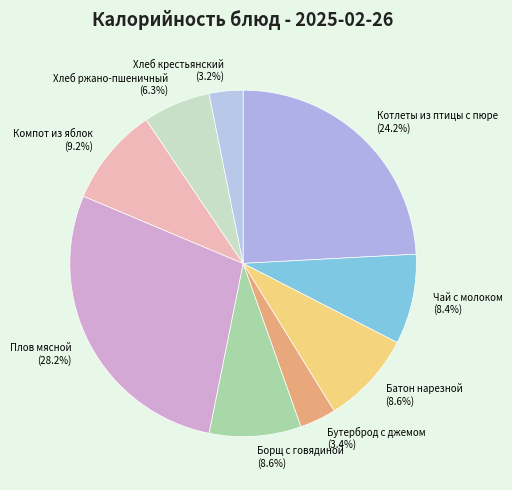

What is the ratio of the value at Батон нарезной (8.6%) to the value at Хлеб ржано-пшеничный (6.3%)?

1.4